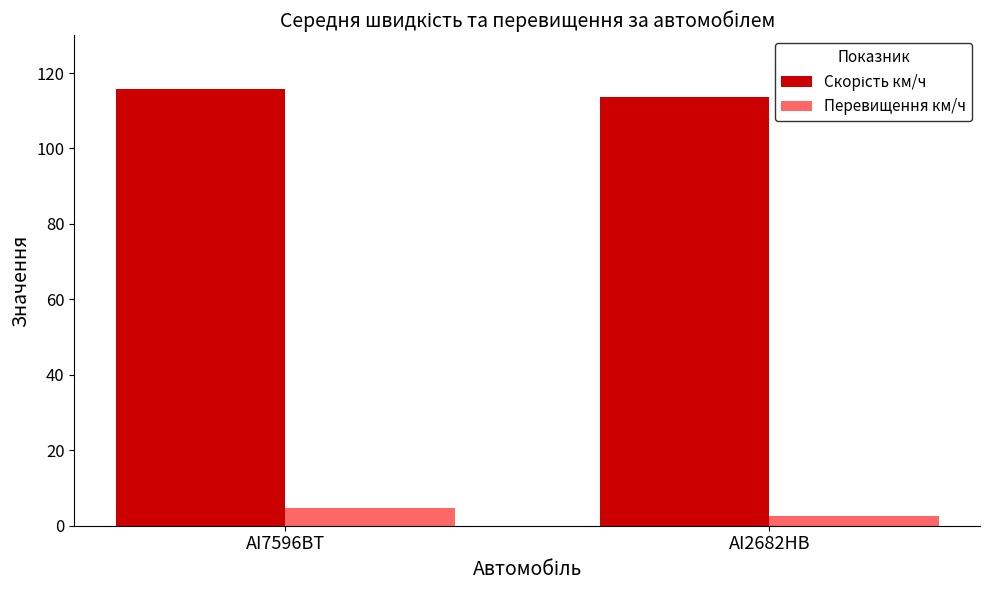

What position from the left is AI2682HB?

2